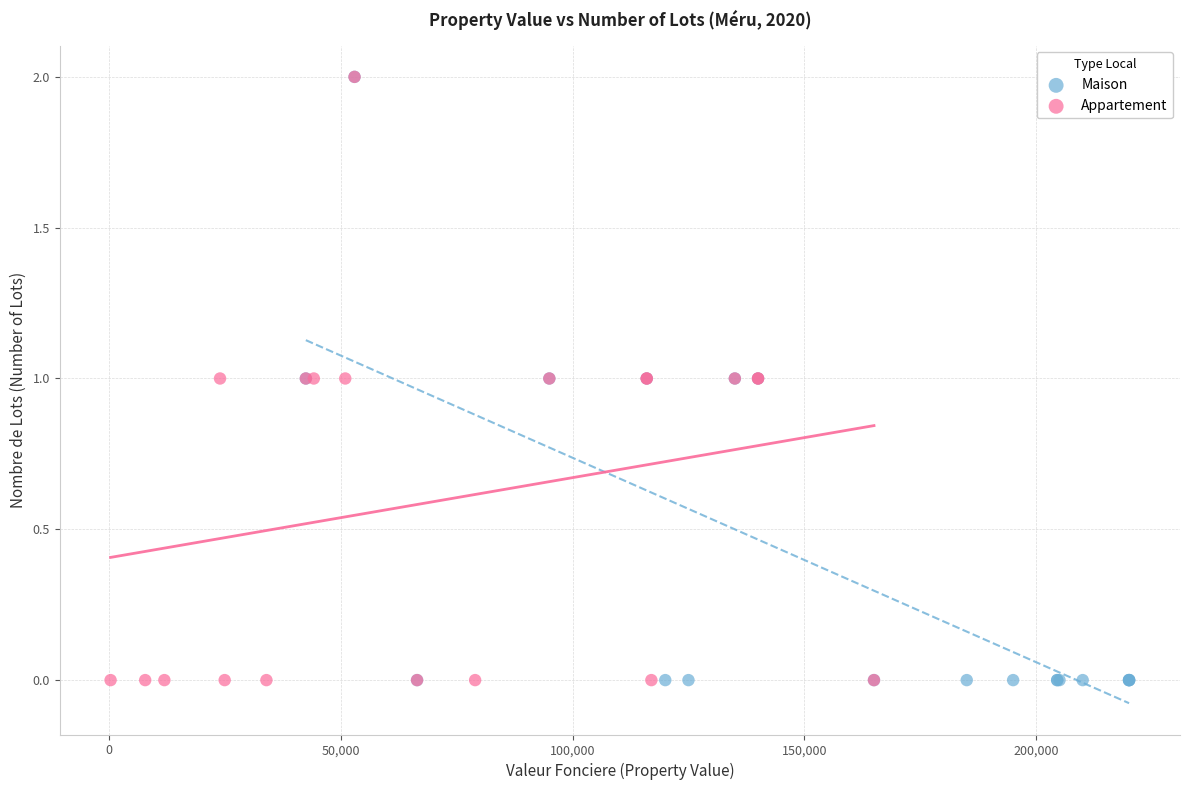

What are all the series names shown in the legend?

Maison, Appartement